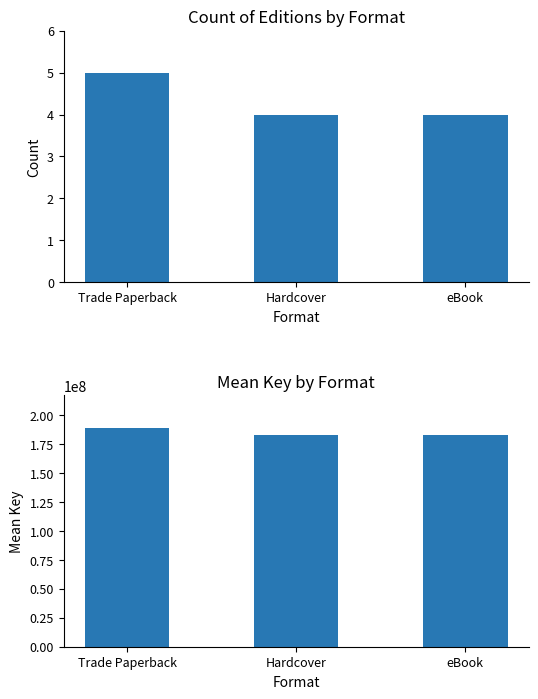

Are the bars horizontal?

No